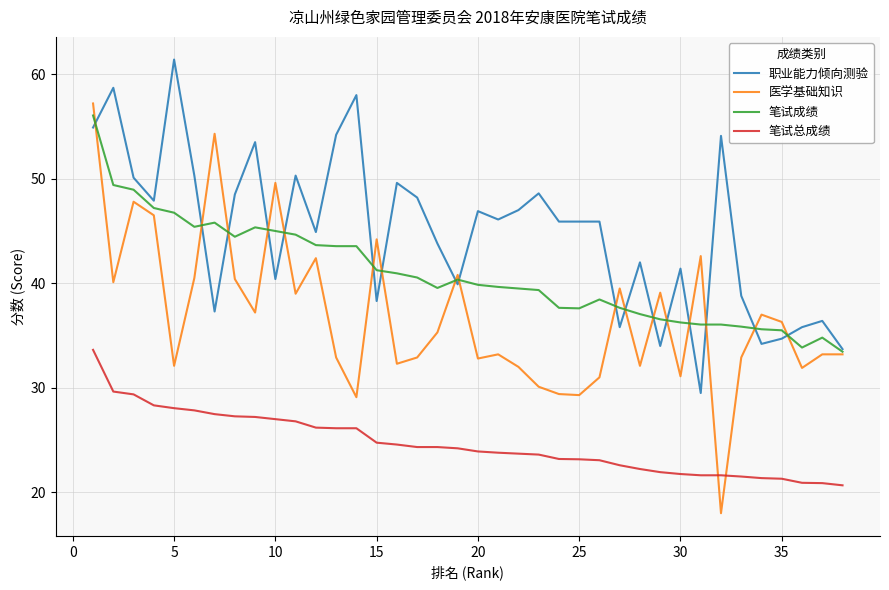

What is the greatest value displayed?

61.4